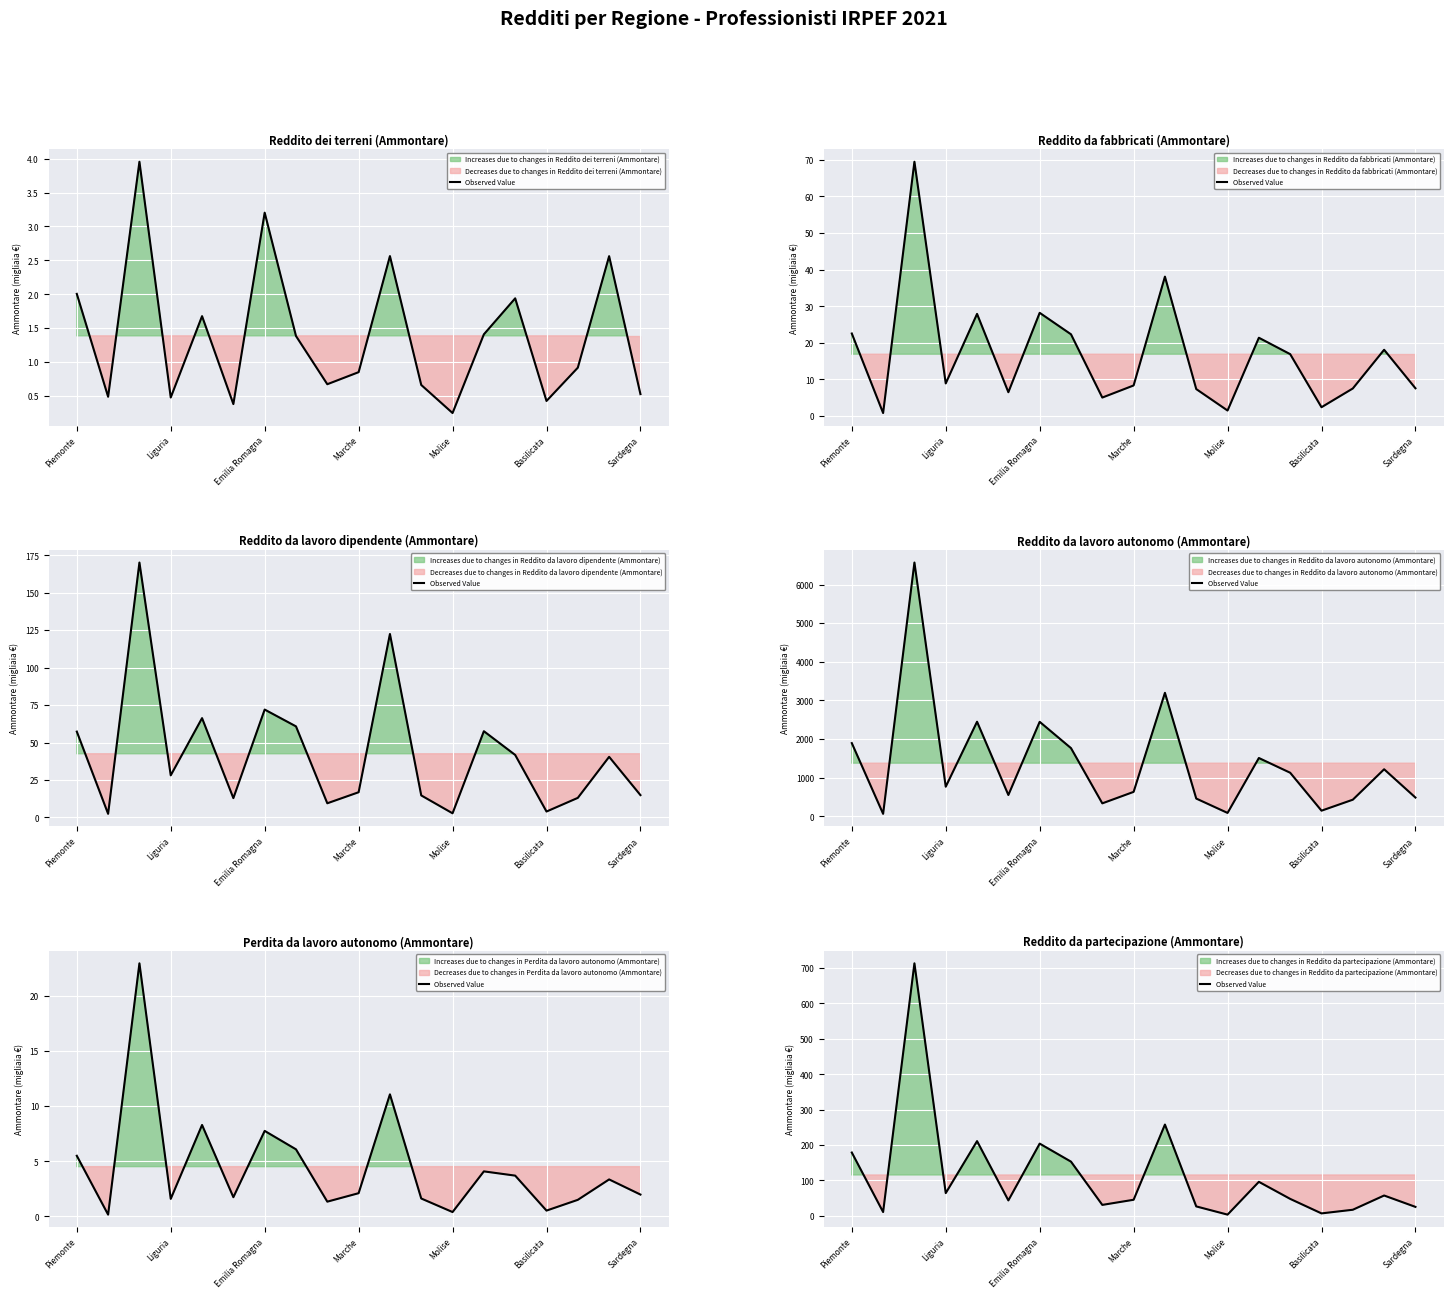

Is this an area chart (filled region under the line)?

No